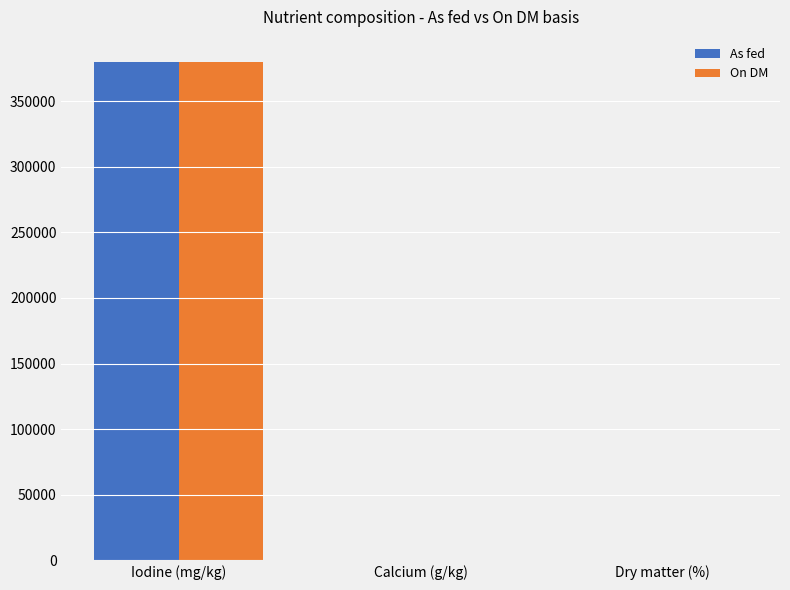

What is the approximate value of On DM at Iodine (mg/kg)?

380000.0